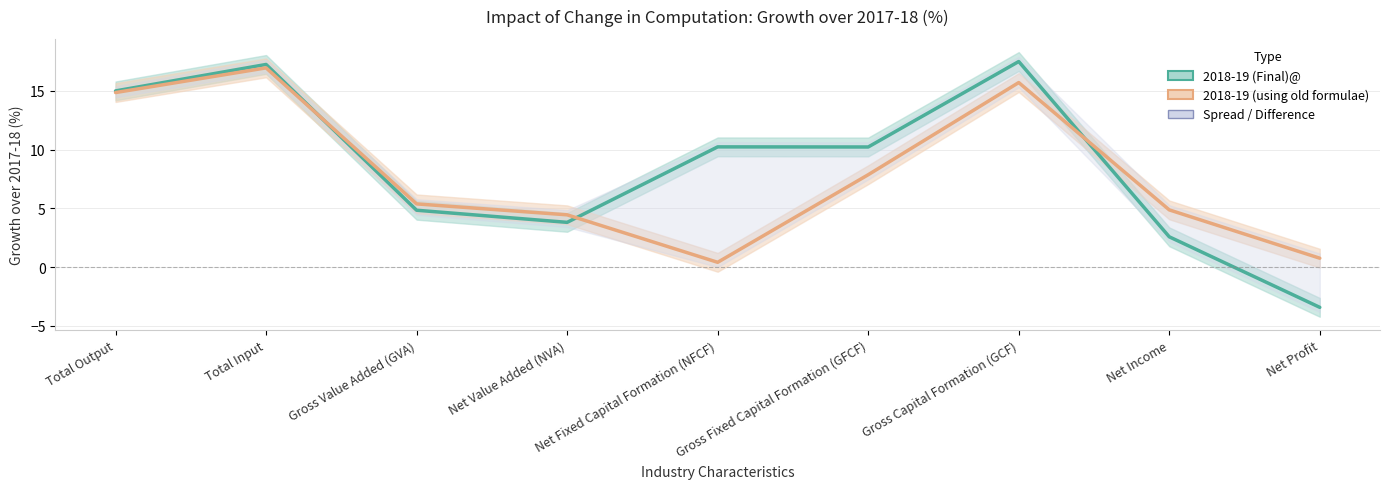

Where does the 2018-19 (Final)@ series first go above 10?

Total Output